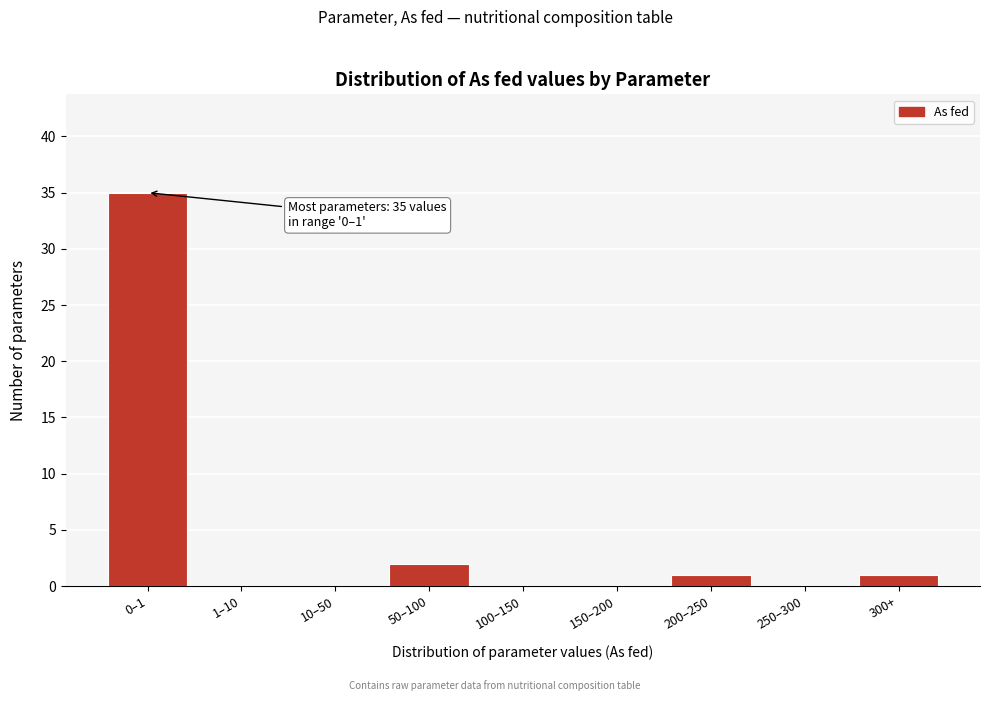

Reading left to right, extract all data points from this chart.

0–1=35	1–10=0	10–50=0	50–100=2	100–150=0	150–200=0	200–250=1	250–300=0	300+=1